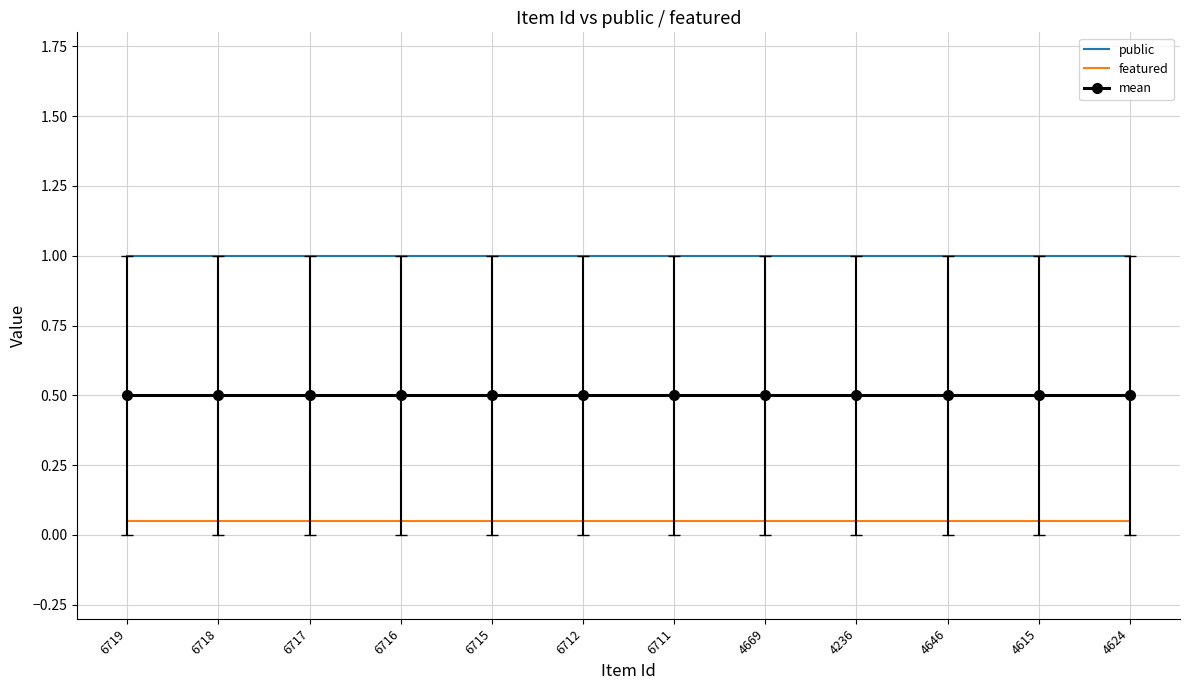

What is the label of the 8th point from the right?

6715